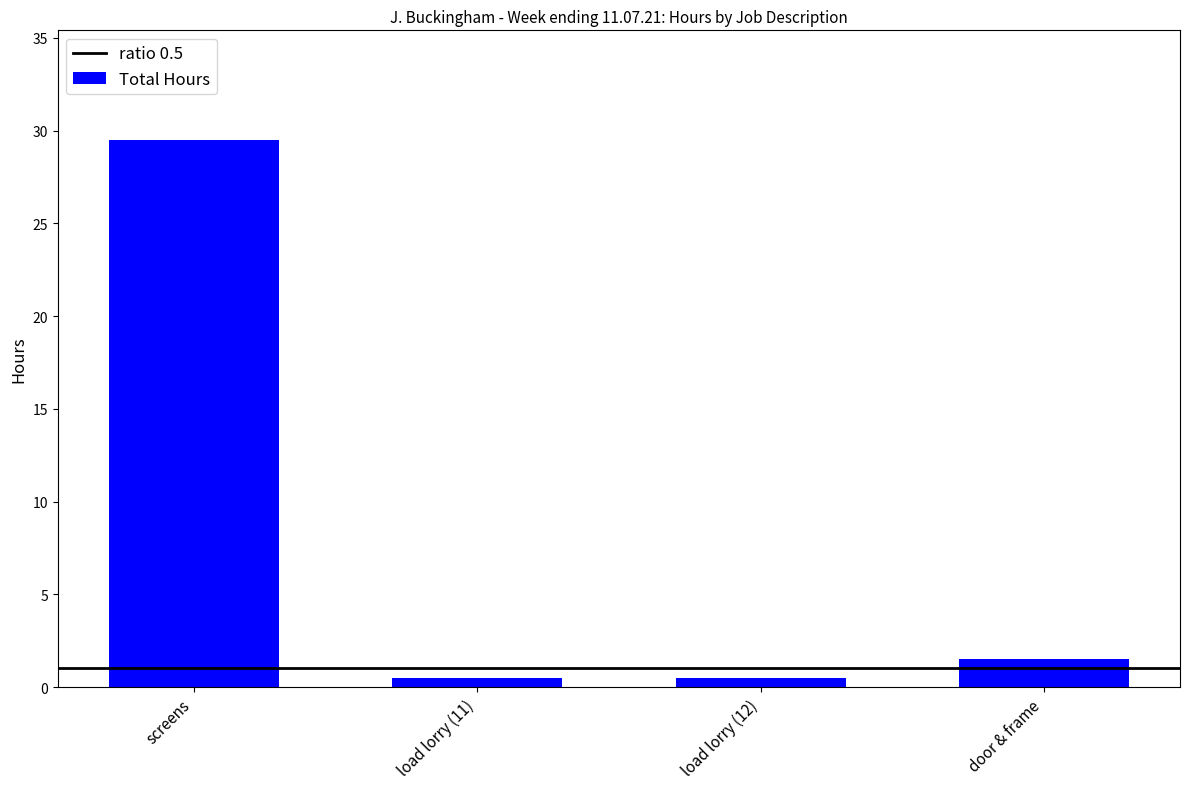

At which category does the chart reach its peak across all series?

screens